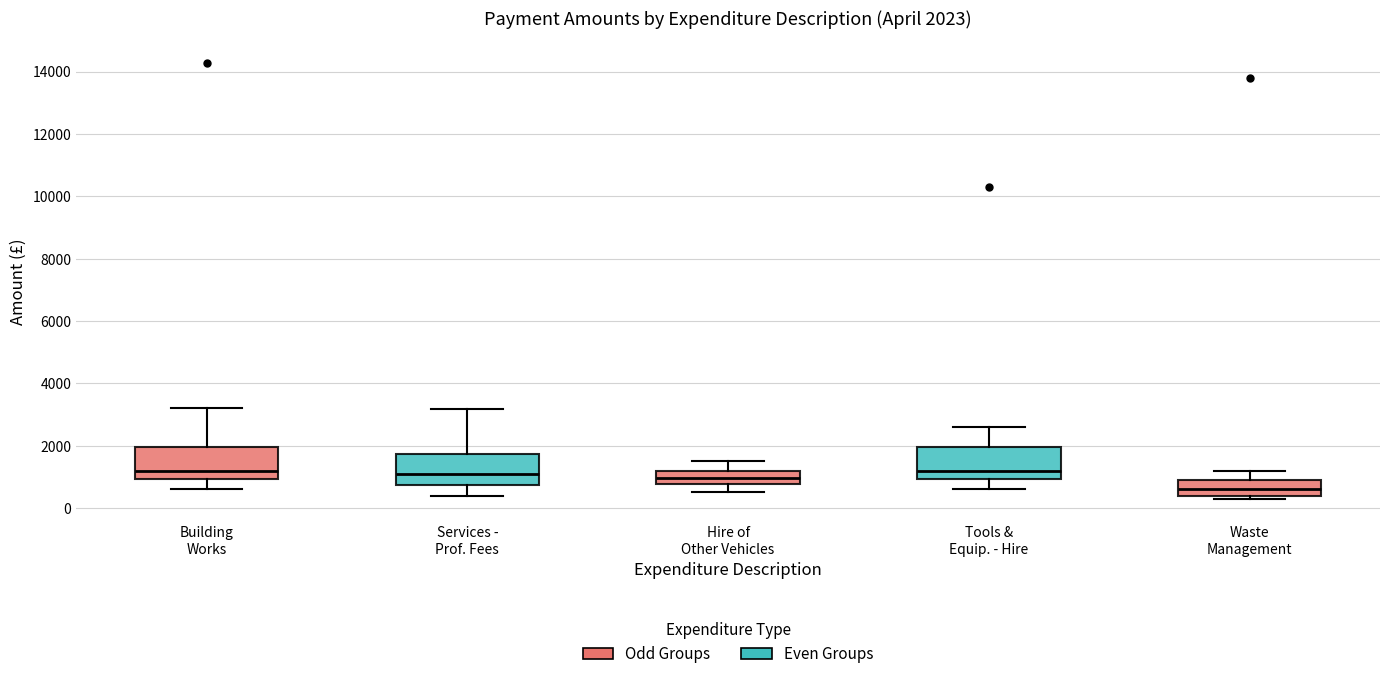

Which box has the lowest median line?

Waste Management